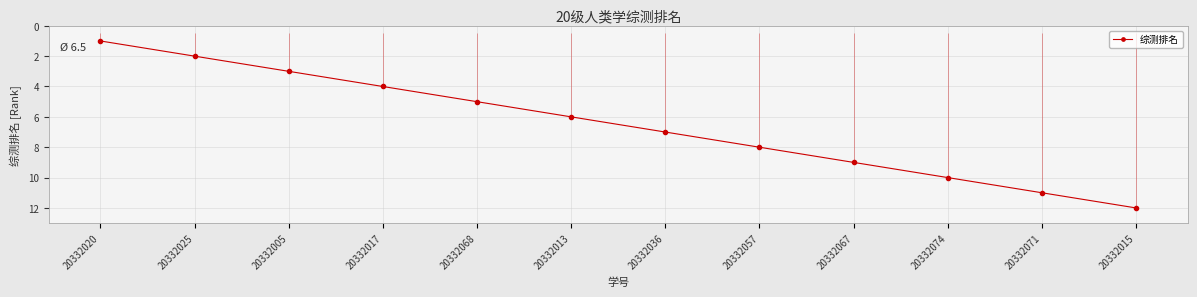

What is the change in value from 20332068 to 20332074?

+5